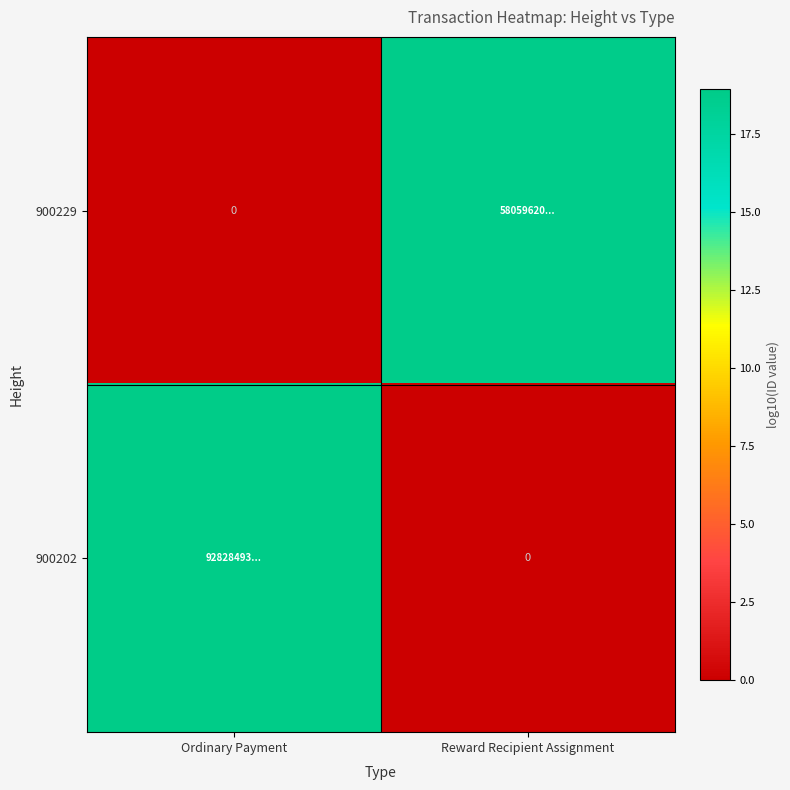

What is the difference between the highest and lowest values at Reward Recipient Assignment?

18.8